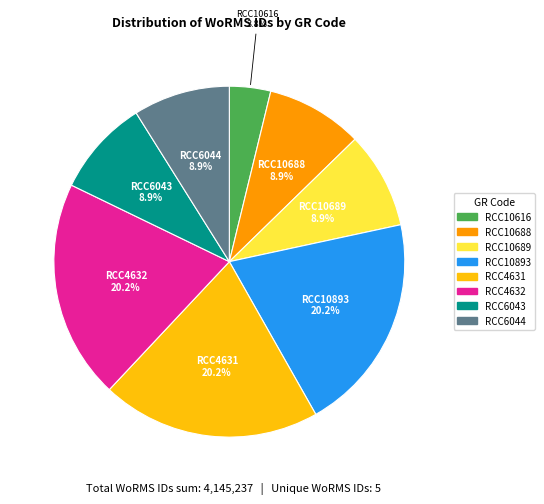

What is the ratio of the value at RCC4631 to the value at RCC6043?

2.3